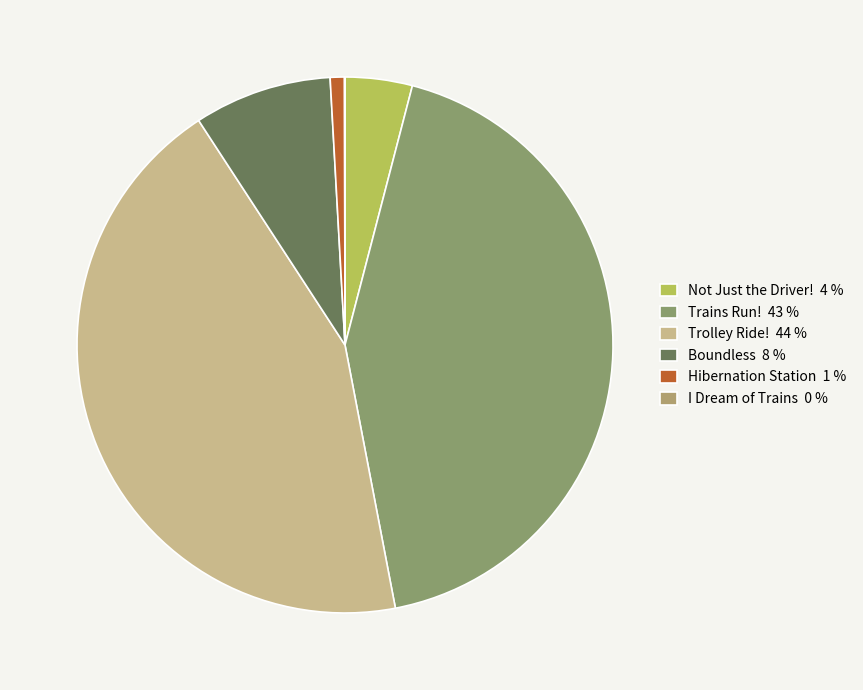

What percentage is the Hibernation Station slice, to the nearest percent?

1%